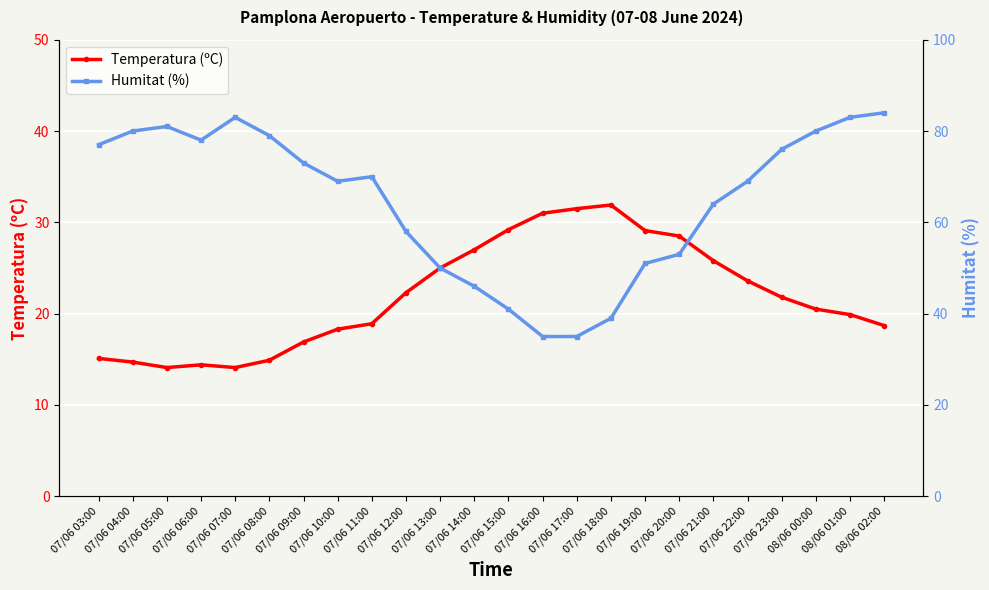

True or false: Humitat (%) has a value of 14.1 at 07/06 17:00.

False